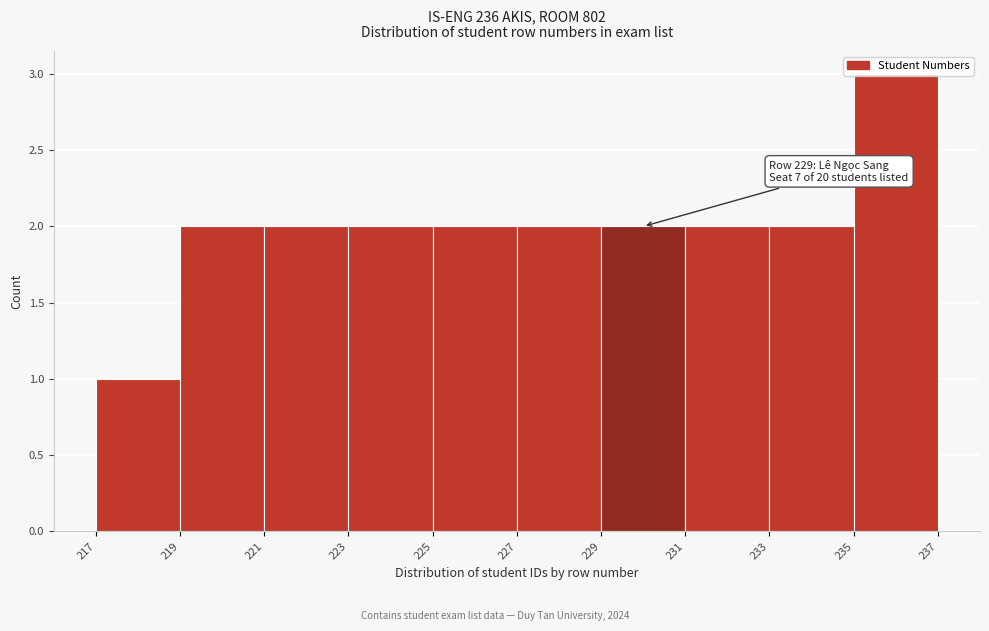

Which range on the x-axis has the tallest bar?

235 to 237